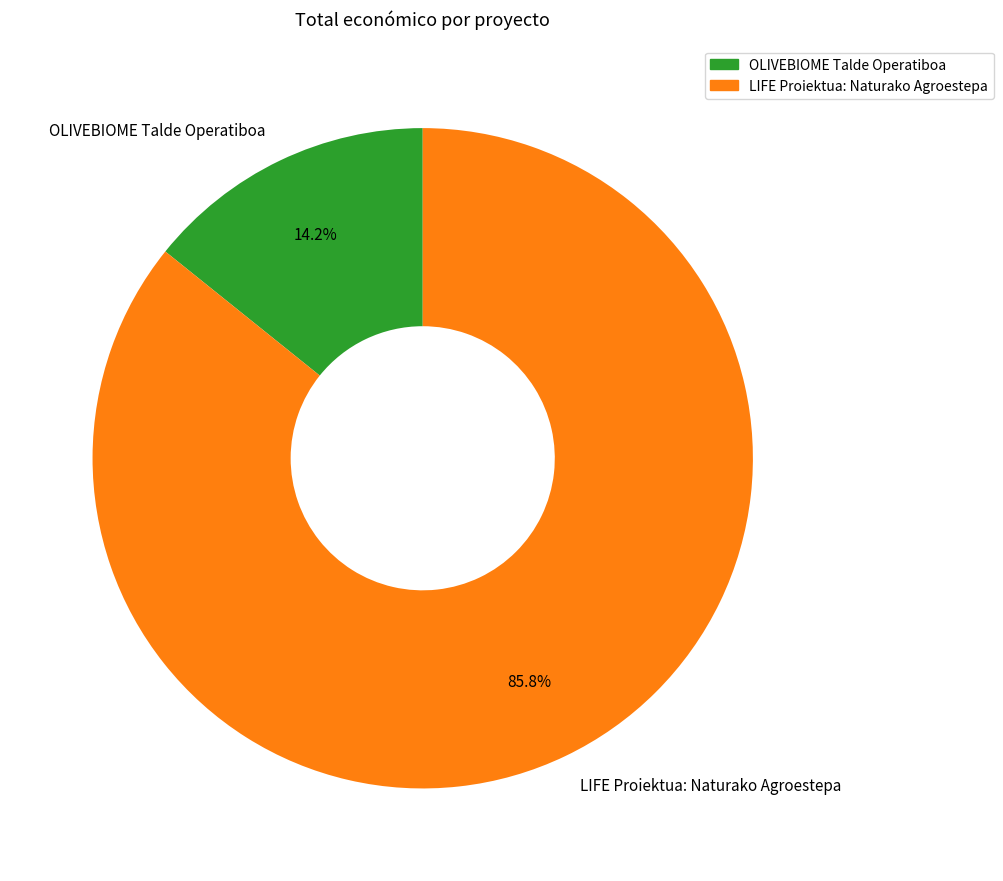

What is the smallest slice in the pie chart?

OLIVEBIOME Talde Operatiboa